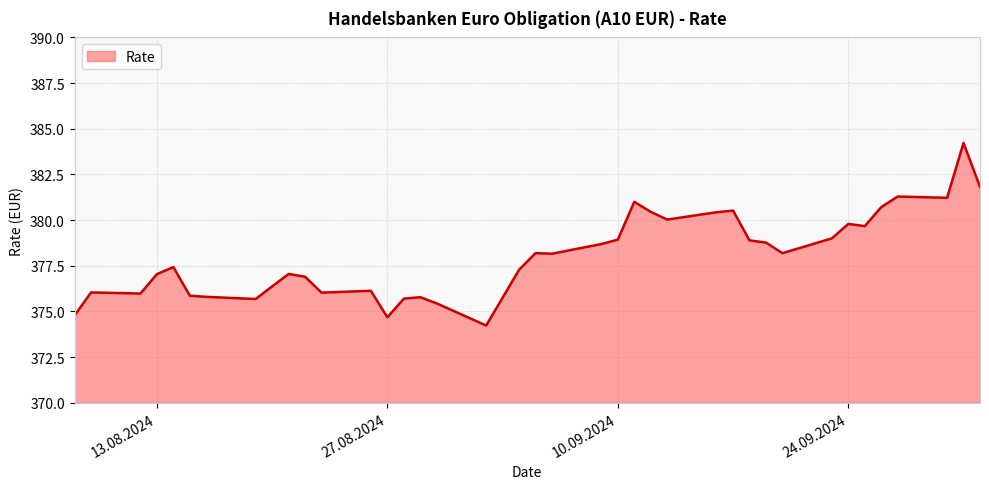

What is the maximum value shown in the chart?

384.2